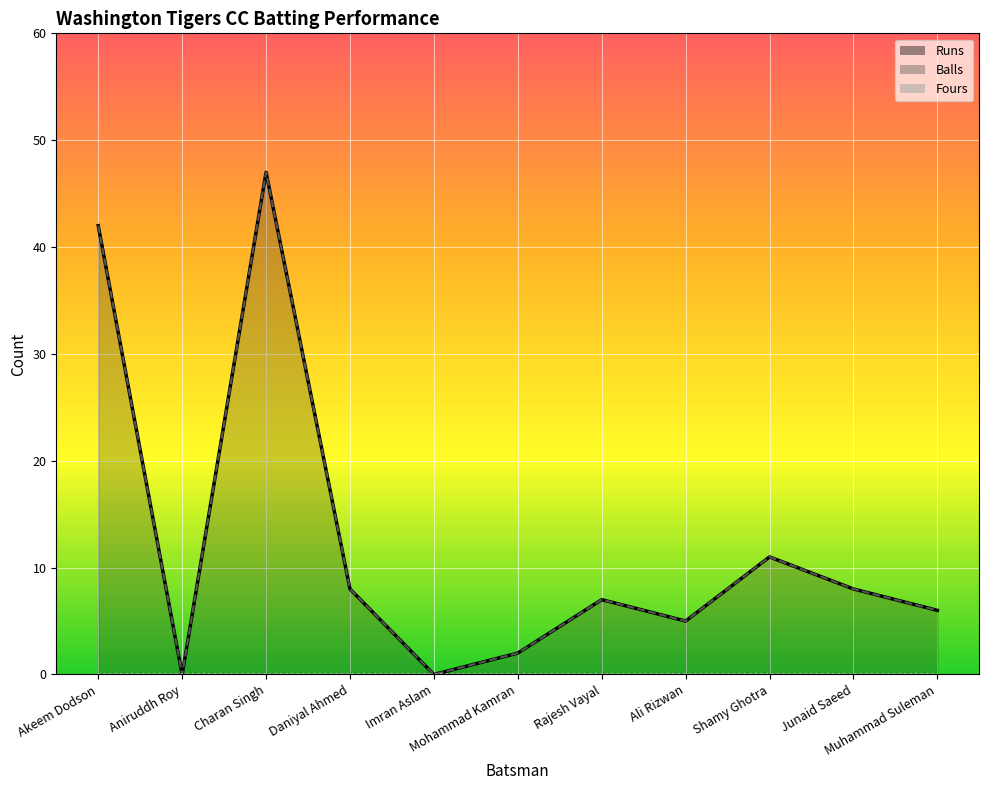

Between Aniruddh Roy and Daniyal Ahmed, which is larger?

Daniyal Ahmed